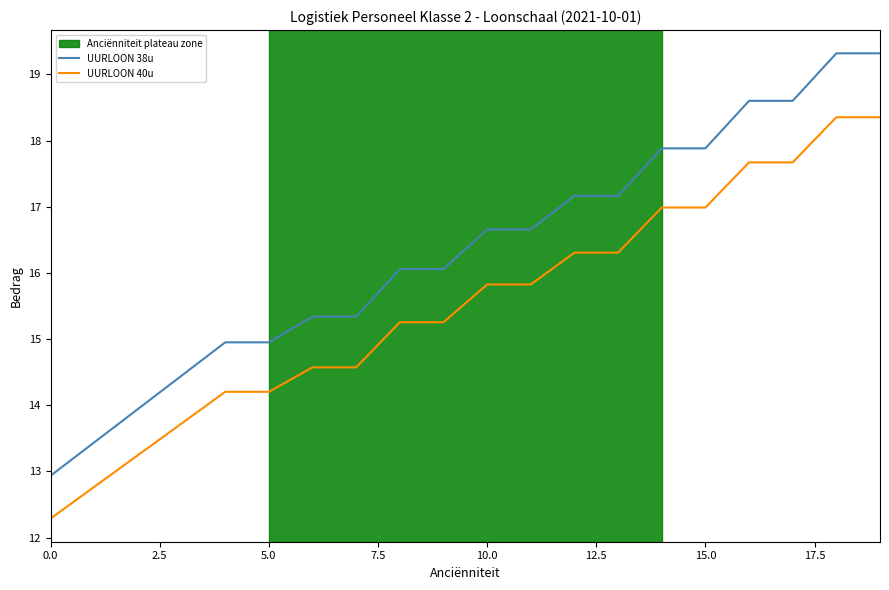

What is the average value of the UURLOON 40u series?

15.5